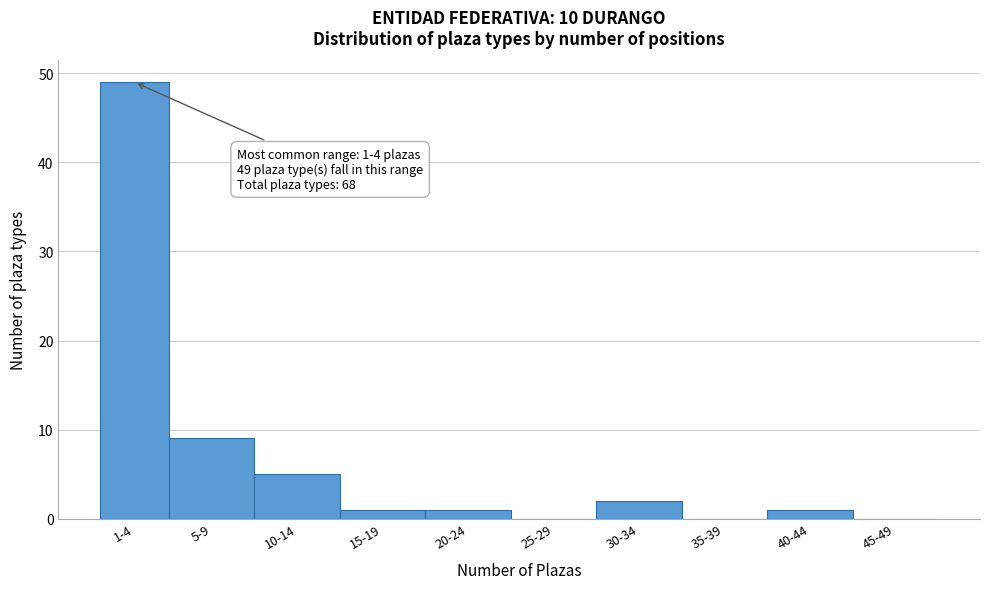

Reading left to right, transcribe all the data shown in this chart.

1-4=49	5-9=9	10-14=5	15-19=1	20-24=1	25-29=0	30-34=2	35-39=0	40-44=1	45-49=0